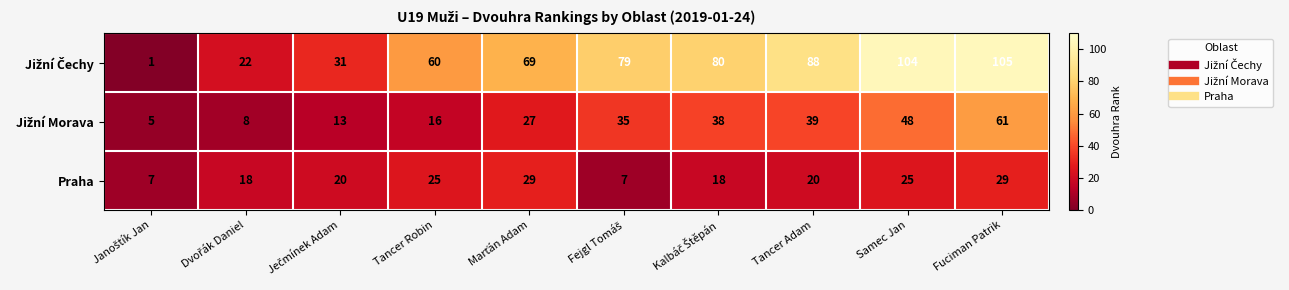

What is the greatest value displayed?

105